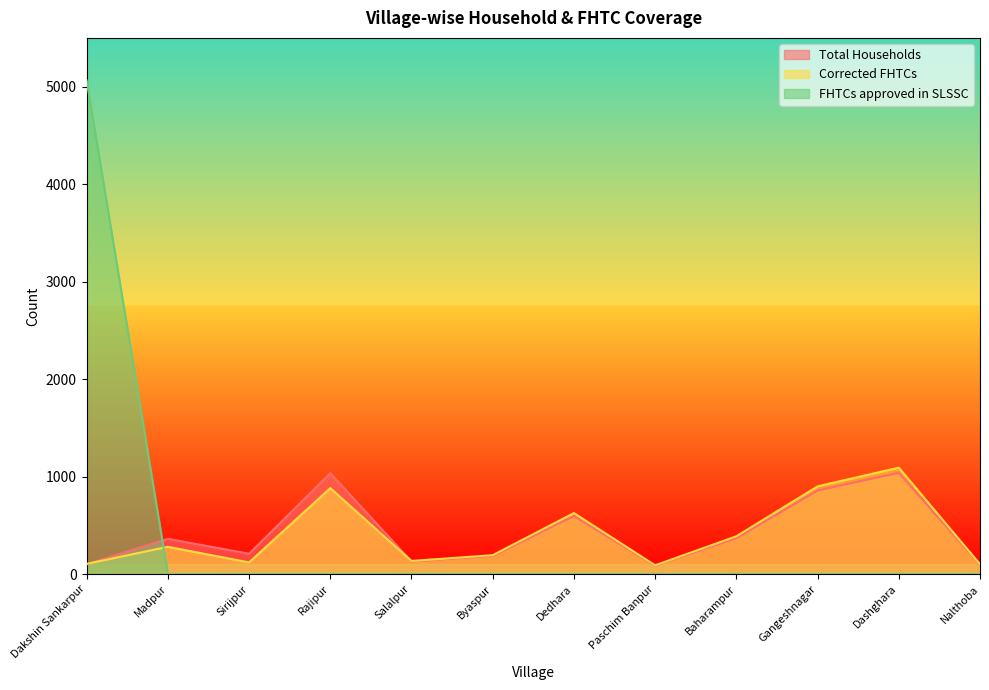

Where do Corrected FHTCs and Total Households first cross each other?

Dakshin Sankarpur and Madpur